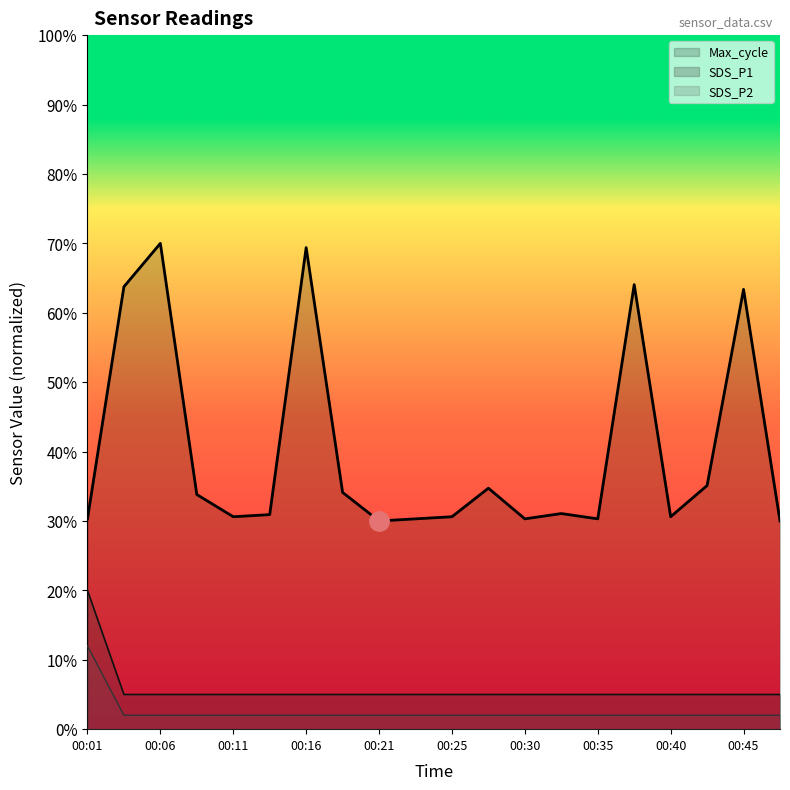

Is the value of SDS_P1 at 00:35 greater than the value of Max_cycle at 00:08?

No